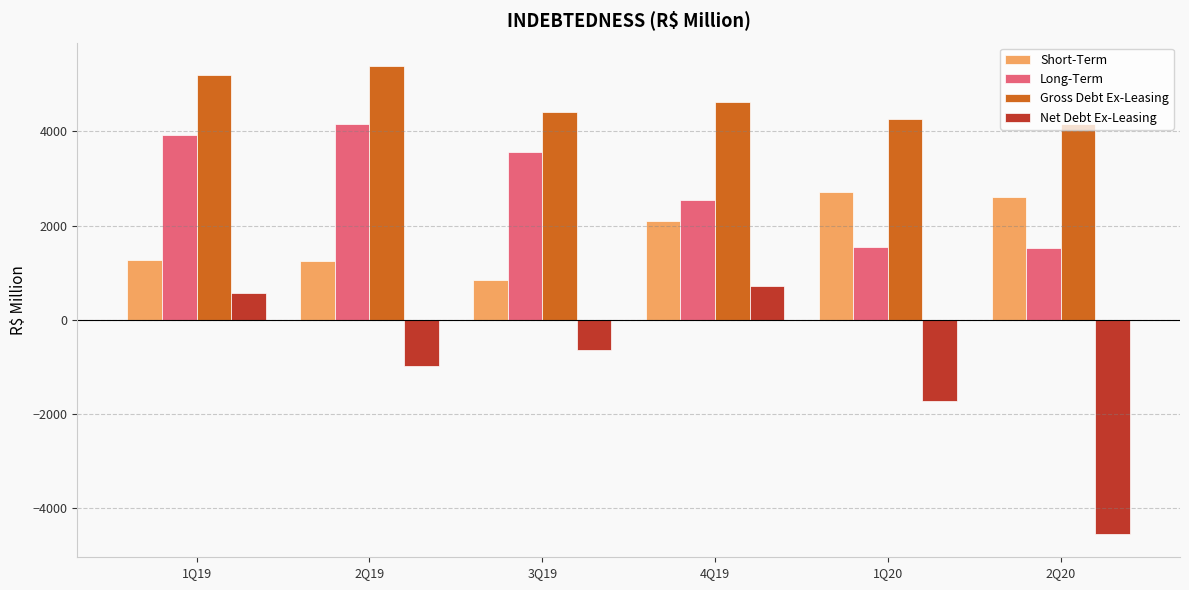

At how many categories does at least one series exceed 3509?

6